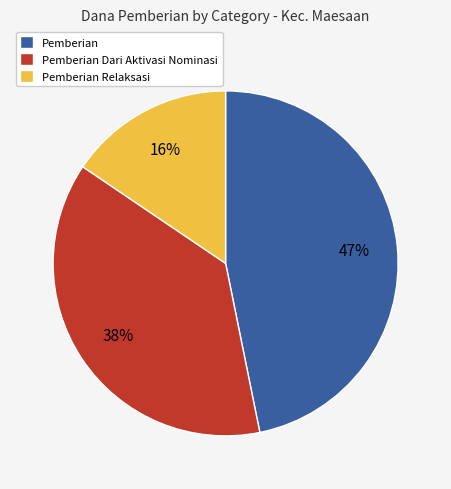

The Pemberian slice represents 59% of the pie. True or false?

False